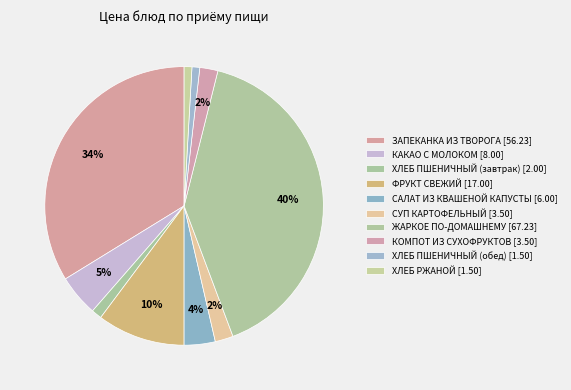

Is ХЛЕБ ПШЕНИЧНЫЙ (завтрак) the majority of the pie?

No